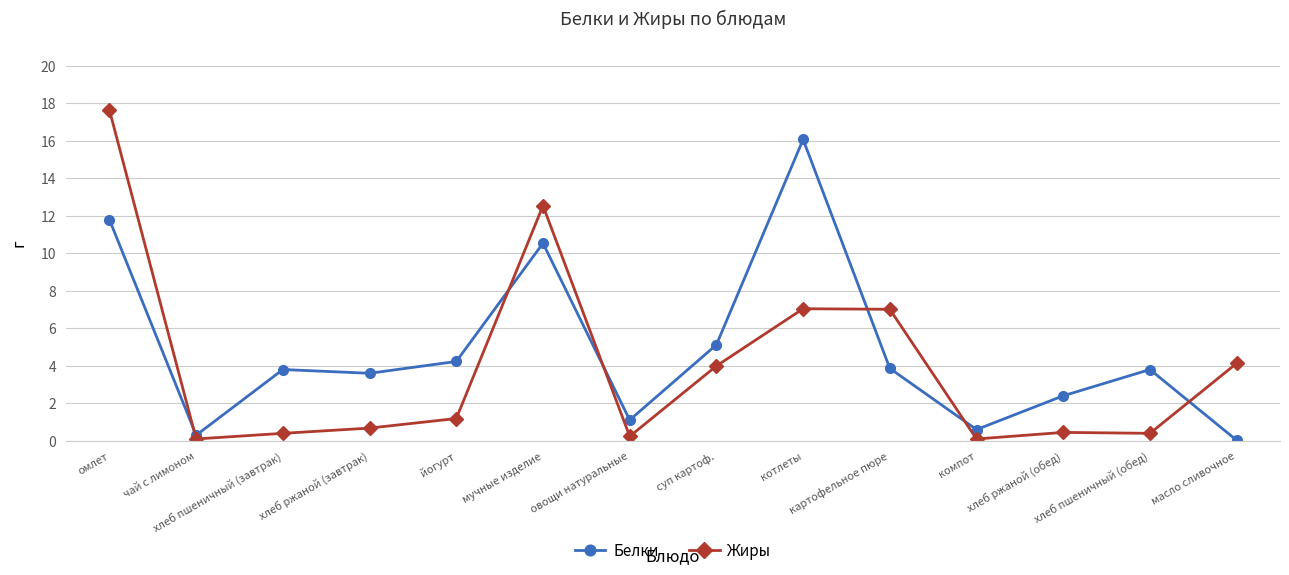

What is the greatest value displayed?

17.6